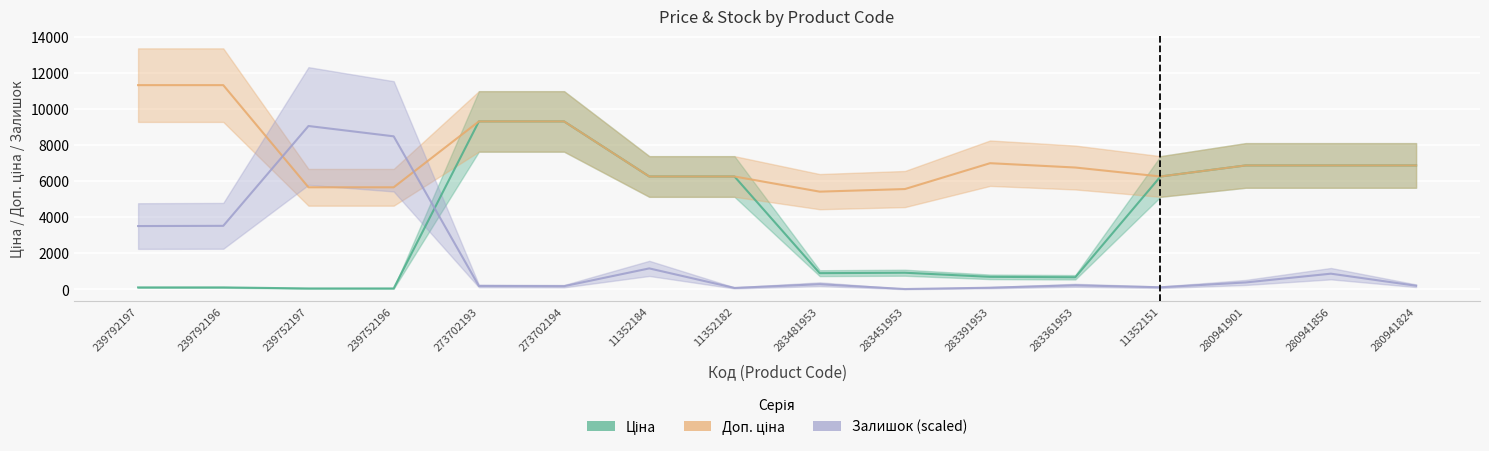

What is the sum of the Ціна values at 283361953 and 11352151?

6943.1